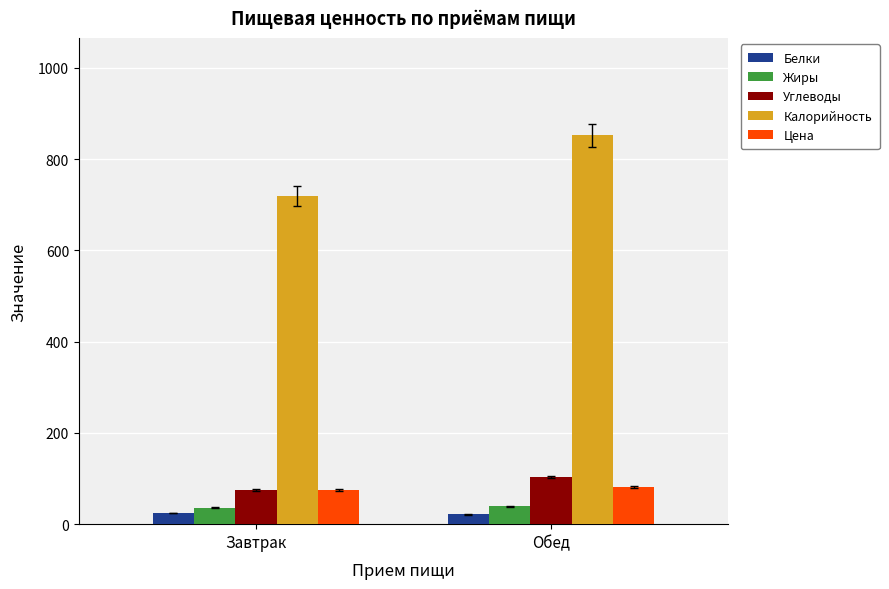

How many bars are there in each group?

5